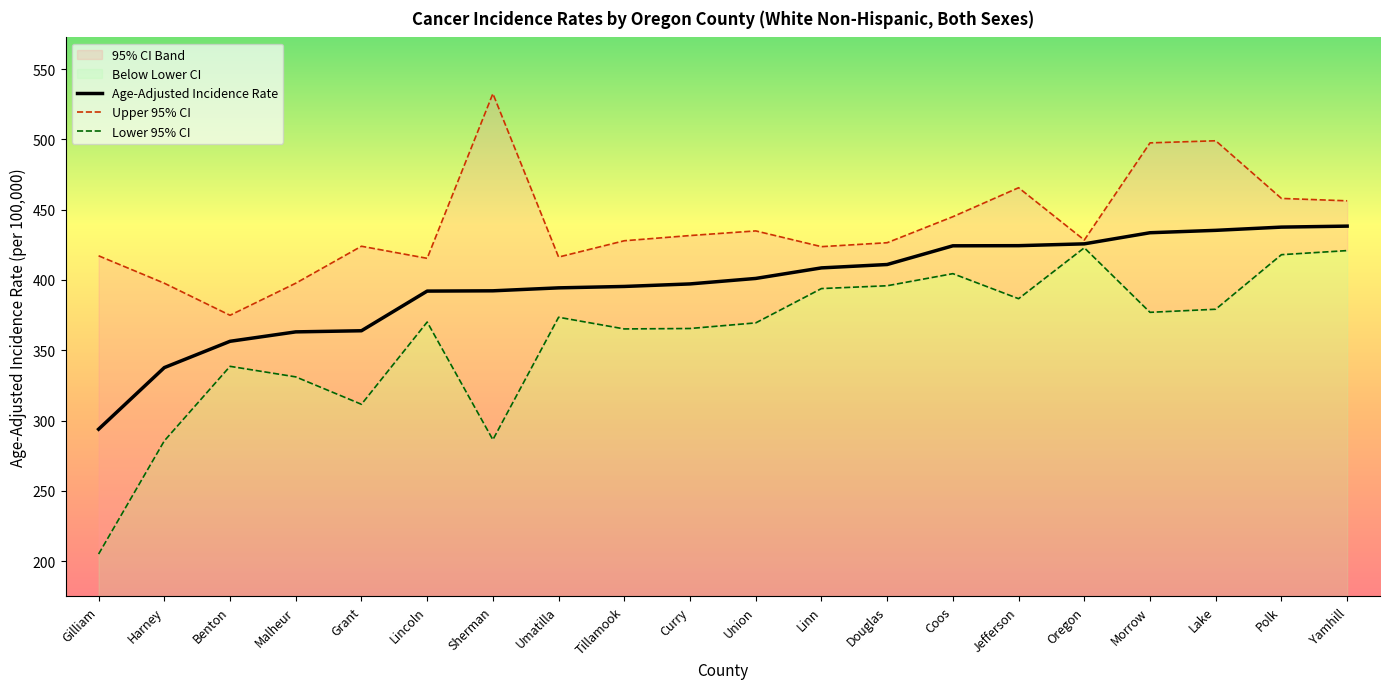

Which category has the highest value in the Upper 95% CI series?

Sherman